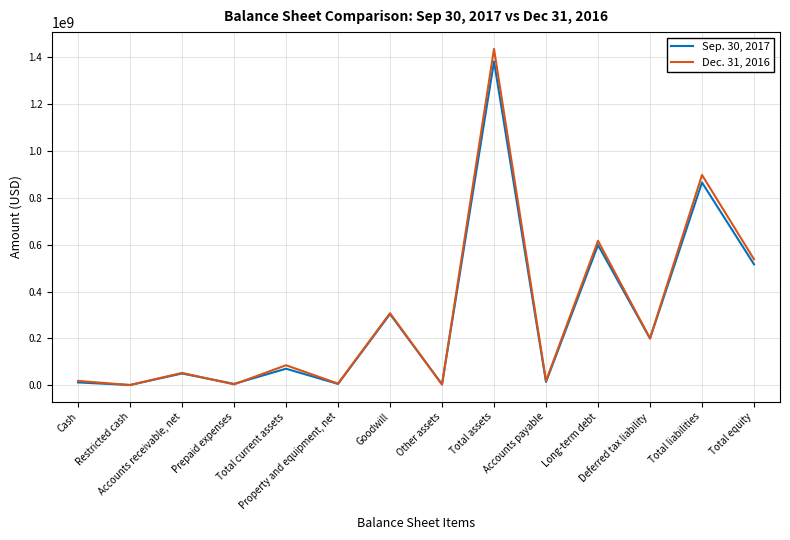

What is the greatest value displayed?

1434863000